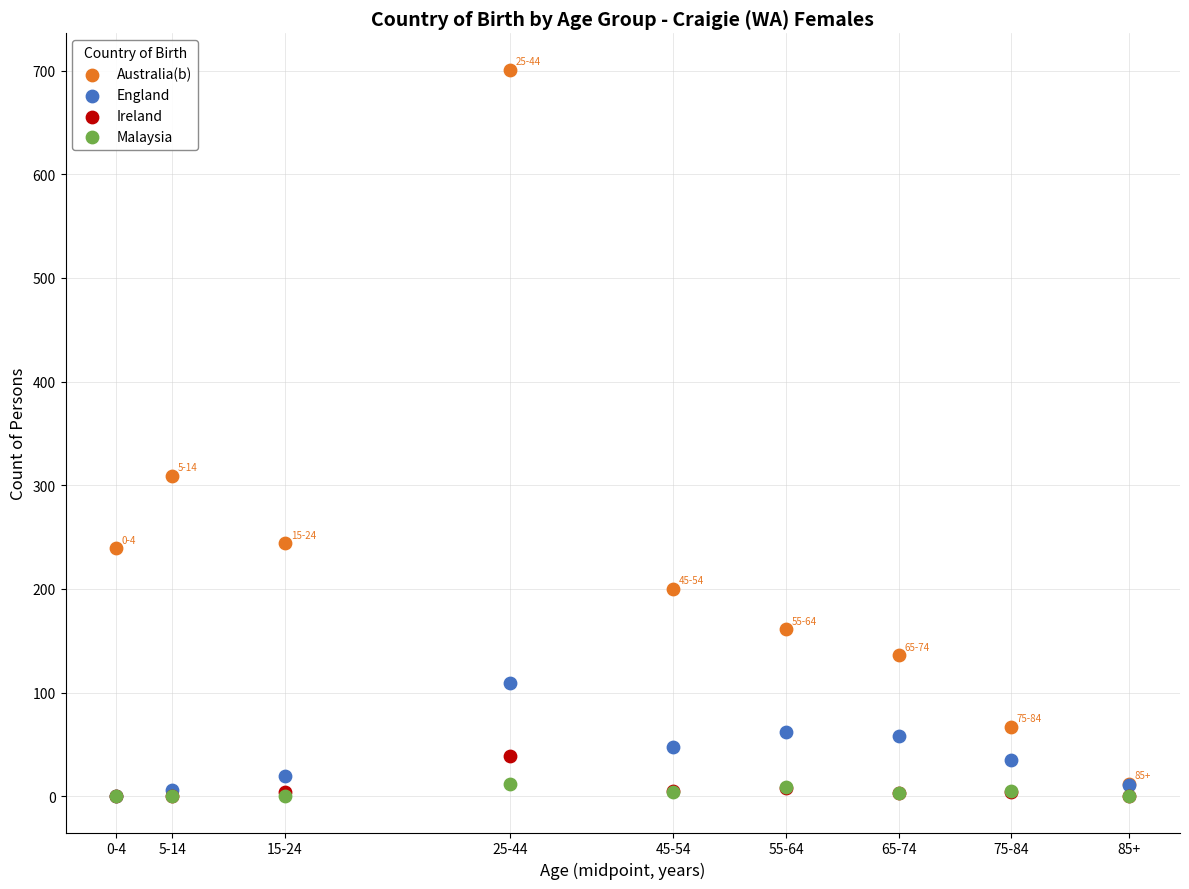

Across all series, what Y value is closest to 350?

309